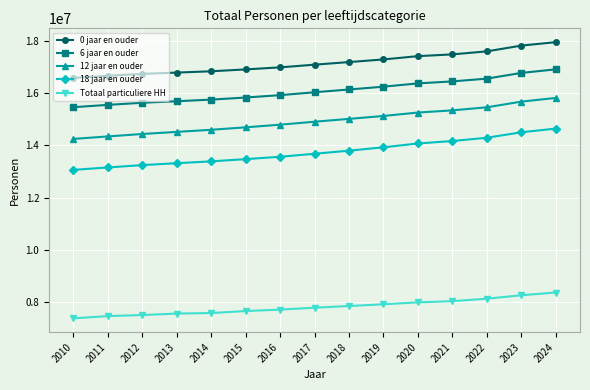

True or false: 6 jaar en ouder and Totaal particuliere HH intersect in this chart.

False